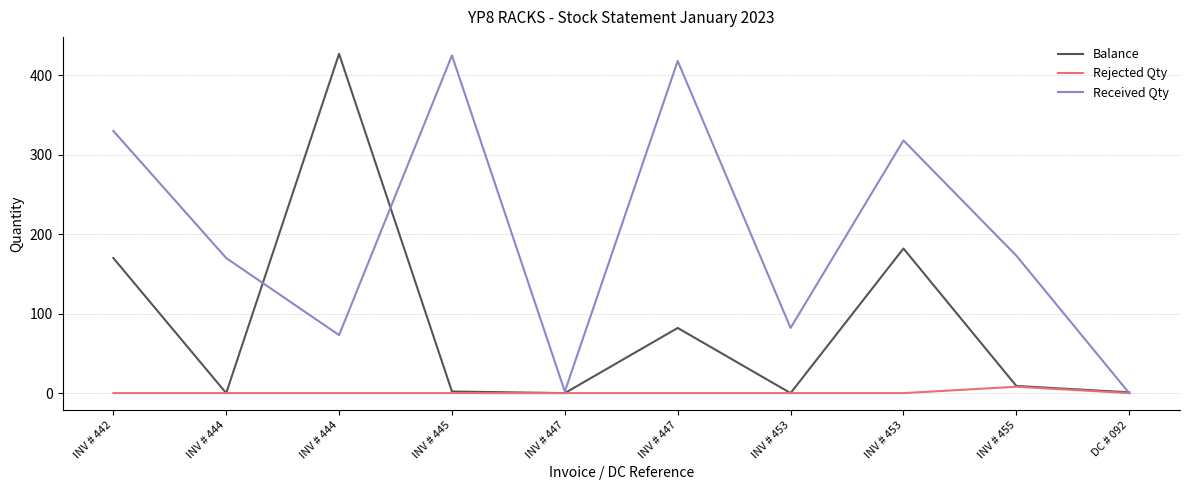

The value of Received Qty at INV # 453 is 155. True or false?

False